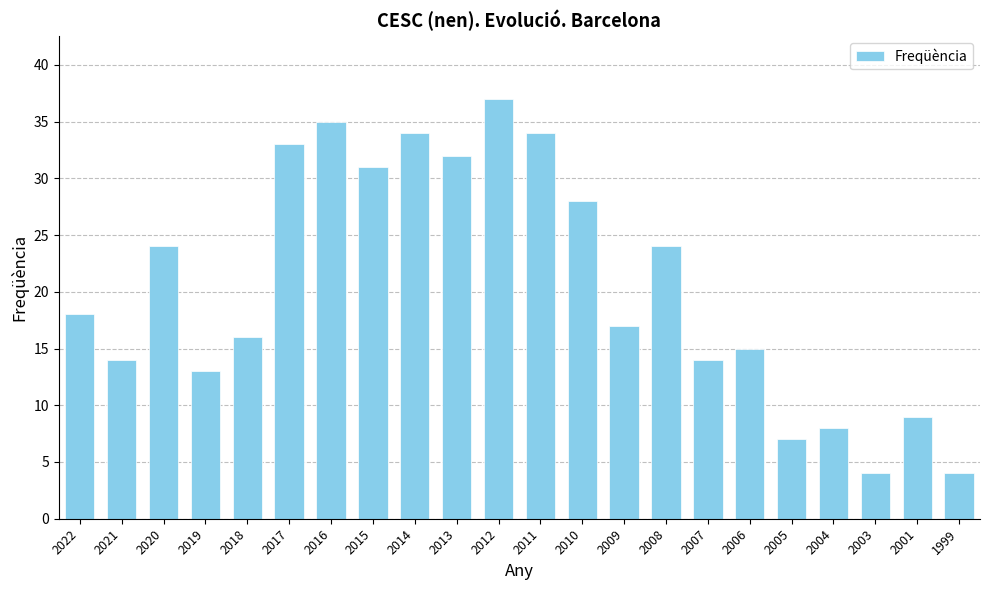

What value does the data have at 2020, to the nearest 10?

20